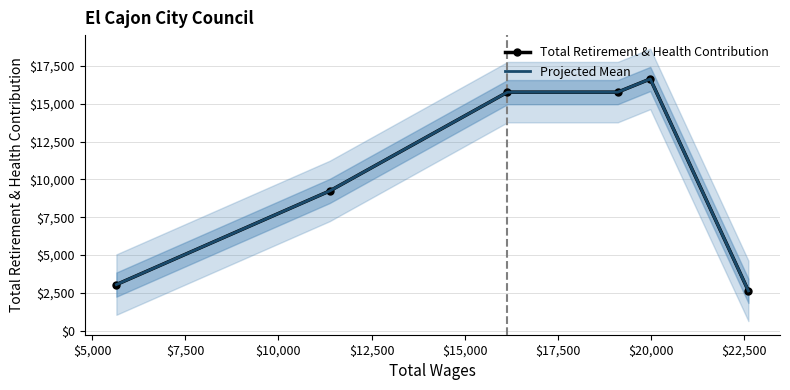

True or false: Projected Mean has more than 1 interior local peaks.

False